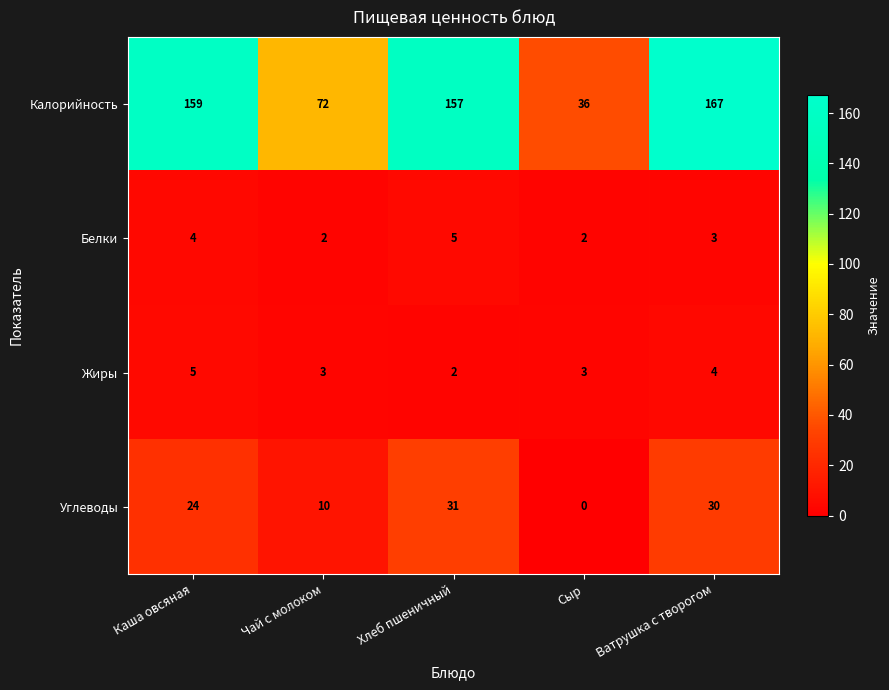

Reading right to left, transcribe all the data shown in this chart.

Калорийность: Ватрушка с творогом=167	Сыр=36	Хлеб пшеничный=157	Чай с молоком=72	Каша овсяная=159
Белки: Ватрушка с творогом=3	Сыр=2	Хлеб пшеничный=5	Чай с молоком=2	Каша овсяная=4
Жиры: Ватрушка с творогом=4	Сыр=3	Хлеб пшеничный=2	Чай с молоком=3	Каша овсяная=5
Углеводы: Ватрушка с творогом=30	Сыр=0	Хлеб пшеничный=31	Чай с молоком=10	Каша овсяная=24